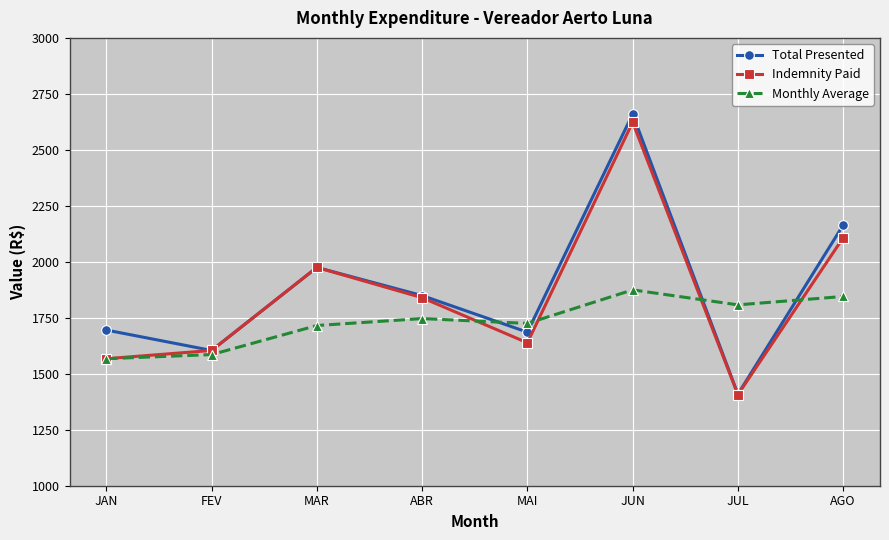

Is this an area chart (filled region under the line)?

No